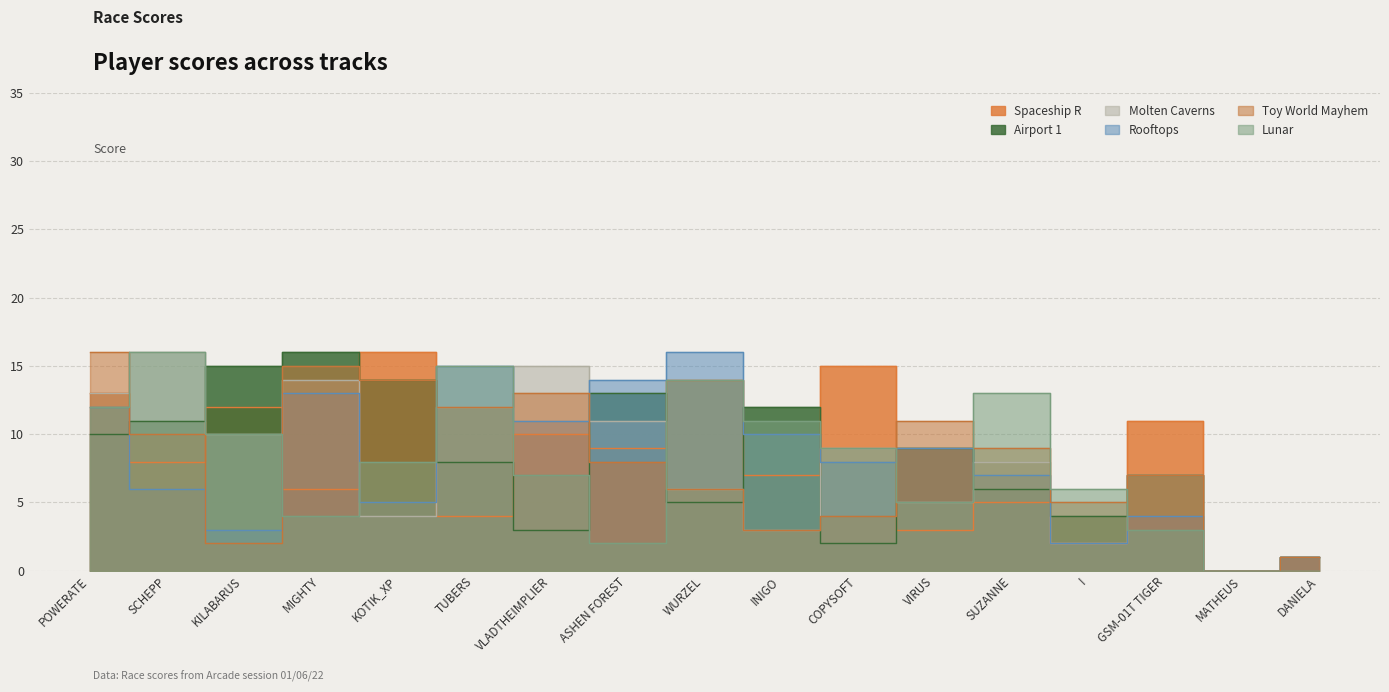

What position from the left is MATHEUS?

16